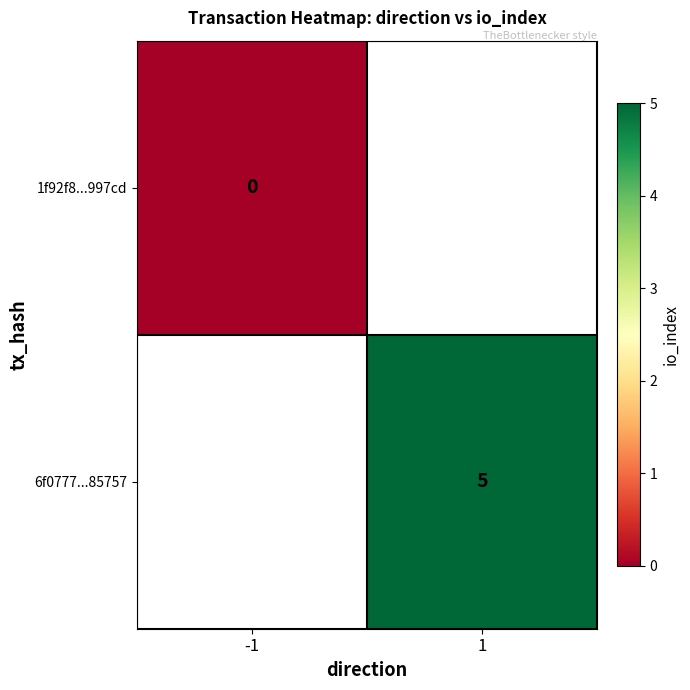

Between -1 and 1, which is larger?

1